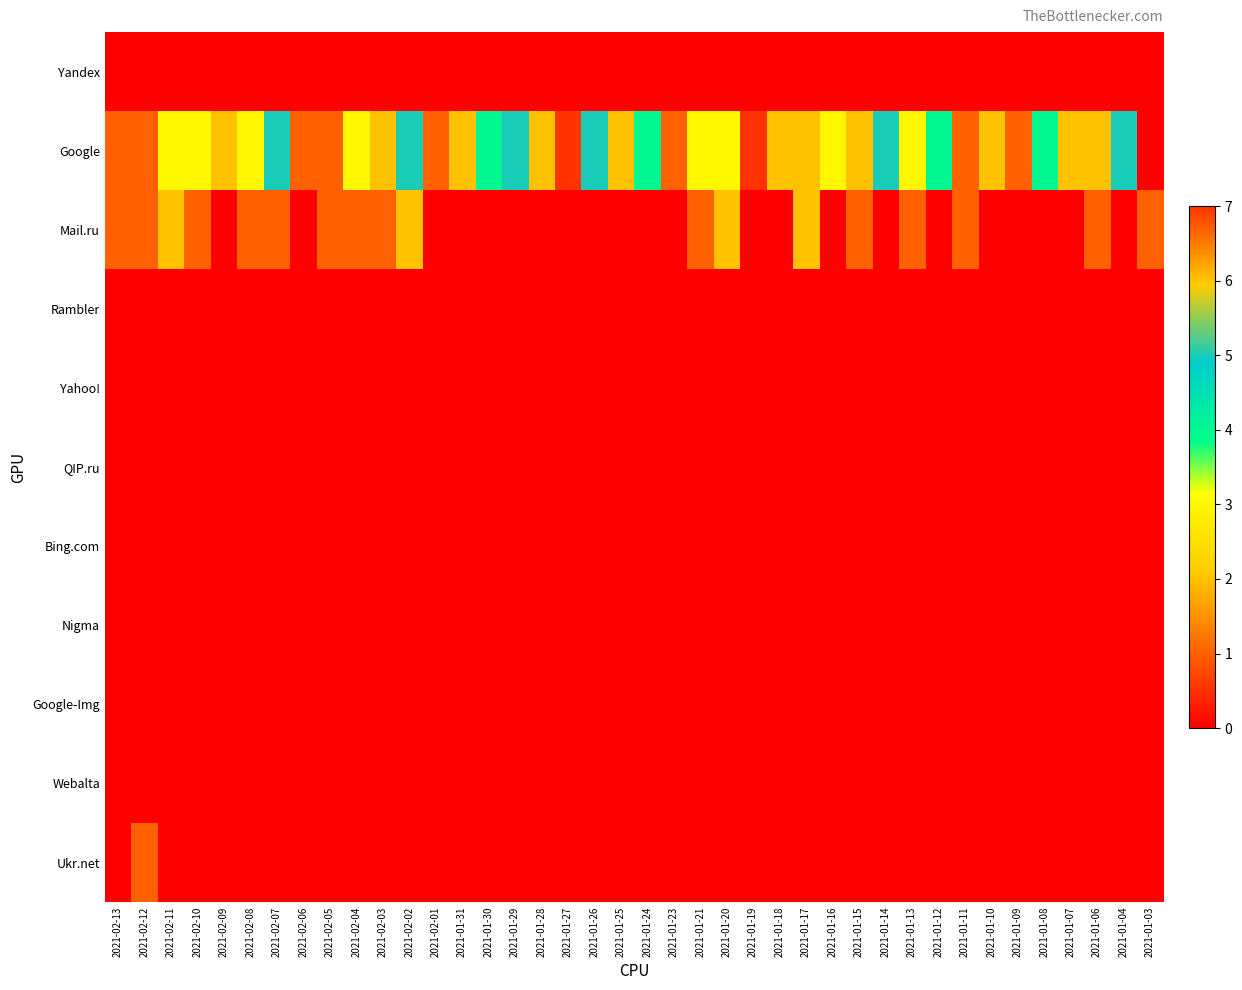

Reading left to right, what are all the values shown in this chart?

Yandex: 2021-02-13=0	2021-02-12=0	2021-02-11=0	2021-02-10=0	2021-02-09=0	2021-02-08=0	2021-02-07=0	2021-02-06=0	2021-02-05=0	2021-02-04=0	2021-02-03=0	2021-02-02=0	2021-02-01=0	2021-01-31=0	2021-01-30=0	2021-01-29=0	2021-01-28=0	2021-01-27=0	2021-01-26=0	2021-01-25=0	2021-01-24=0	2021-01-23=0	2021-01-21=0	2021-01-20=0	2021-01-19=0	2021-01-18=0	2021-01-17=0	2021-01-16=0	2021-01-15=0	2021-01-14=0	2021-01-13=0	2021-01-12=0	2021-01-11=0	2021-01-10=0	2021-01-09=0	2021-01-08=0	2021-01-07=0	2021-01-06=0	2021-01-04=0	2021-01-03=0
Google: 2021-02-13=1	2021-02-12=1	2021-02-11=3	2021-02-10=3	2021-02-09=2	2021-02-08=3	2021-02-07=5	2021-02-06=1	2021-02-05=1	2021-02-04=3	2021-02-03=2	2021-02-02=5	2021-02-01=1	2021-01-31=2	2021-01-30=4	2021-01-29=5	2021-01-28=2	2021-01-27=7	2021-01-26=5	2021-01-25=2	2021-01-24=4	2021-01-23=1	2021-01-21=3	2021-01-20=3	2021-01-19=7	2021-01-18=2	2021-01-17=2	2021-01-16=3	2021-01-15=2	2021-01-14=5	2021-01-13=3	2021-01-12=4	2021-01-11=1	2021-01-10=2	2021-01-09=1	2021-01-08=4	2021-01-07=2	2021-01-06=2	2021-01-04=5	2021-01-03=0
Mail.ru: 2021-02-13=1	2021-02-12=1	2021-02-11=2	2021-02-10=1	2021-02-09=0	2021-02-08=1	2021-02-07=1	2021-02-06=0	2021-02-05=1	2021-02-04=1	2021-02-03=1	2021-02-02=2	2021-02-01=0	2021-01-31=0	2021-01-30=0	2021-01-29=0	2021-01-28=0	2021-01-27=0	2021-01-26=0	2021-01-25=0	2021-01-24=0	2021-01-23=0	2021-01-21=1	2021-01-20=2	2021-01-19=0	2021-01-18=0	2021-01-17=2	2021-01-16=0	2021-01-15=1	2021-01-14=0	2021-01-13=1	2021-01-12=0	2021-01-11=1	2021-01-10=0	2021-01-09=0	2021-01-08=0	2021-01-07=0	2021-01-06=1	2021-01-04=0	2021-01-03=1
Rambler: 2021-02-13=0	2021-02-12=0	2021-02-11=0	2021-02-10=0	2021-02-09=0	2021-02-08=0	2021-02-07=0	2021-02-06=0	2021-02-05=0	2021-02-04=0	2021-02-03=0	2021-02-02=0	2021-02-01=0	2021-01-31=0	2021-01-30=0	2021-01-29=0	2021-01-28=0	2021-01-27=0	2021-01-26=0	2021-01-25=0	2021-01-24=0	2021-01-23=0	2021-01-21=0	2021-01-20=0	2021-01-19=0	2021-01-18=0	2021-01-17=0	2021-01-16=0	2021-01-15=0	2021-01-14=0	2021-01-13=0	2021-01-12=0	2021-01-11=0	2021-01-10=0	2021-01-09=0	2021-01-08=0	2021-01-07=0	2021-01-06=0	2021-01-04=0	2021-01-03=0
Yahoo!: 2021-02-13=0	2021-02-12=0	2021-02-11=0	2021-02-10=0	2021-02-09=0	2021-02-08=0	2021-02-07=0	2021-02-06=0	2021-02-05=0	2021-02-04=0	2021-02-03=0	2021-02-02=0	2021-02-01=0	2021-01-31=0	2021-01-30=0	2021-01-29=0	2021-01-28=0	2021-01-27=0	2021-01-26=0	2021-01-25=0	2021-01-24=0	2021-01-23=0	2021-01-21=0	2021-01-20=0	2021-01-19=0	2021-01-18=0	2021-01-17=0	2021-01-16=0	2021-01-15=0	2021-01-14=0	2021-01-13=0	2021-01-12=0	2021-01-11=0	2021-01-10=0	2021-01-09=0	2021-01-08=0	2021-01-07=0	2021-01-06=0	2021-01-04=0	2021-01-03=0
QIP.ru: 2021-02-13=0	2021-02-12=0	2021-02-11=0	2021-02-10=0	2021-02-09=0	2021-02-08=0	2021-02-07=0	2021-02-06=0	2021-02-05=0	2021-02-04=0	2021-02-03=0	2021-02-02=0	2021-02-01=0	2021-01-31=0	2021-01-30=0	2021-01-29=0	2021-01-28=0	2021-01-27=0	2021-01-26=0	2021-01-25=0	2021-01-24=0	2021-01-23=0	2021-01-21=0	2021-01-20=0	2021-01-19=0	2021-01-18=0	2021-01-17=0	2021-01-16=0	2021-01-15=0	2021-01-14=0	2021-01-13=0	2021-01-12=0	2021-01-11=0	2021-01-10=0	2021-01-09=0	2021-01-08=0	2021-01-07=0	2021-01-06=0	2021-01-04=0	2021-01-03=0
Bing.com: 2021-02-13=0	2021-02-12=0	2021-02-11=0	2021-02-10=0	2021-02-09=0	2021-02-08=0	2021-02-07=0	2021-02-06=0	2021-02-05=0	2021-02-04=0	2021-02-03=0	2021-02-02=0	2021-02-01=0	2021-01-31=0	2021-01-30=0	2021-01-29=0	2021-01-28=0	2021-01-27=0	2021-01-26=0	2021-01-25=0	2021-01-24=0	2021-01-23=0	2021-01-21=0	2021-01-20=0	2021-01-19=0	2021-01-18=0	2021-01-17=0	2021-01-16=0	2021-01-15=0	2021-01-14=0	2021-01-13=0	2021-01-12=0	2021-01-11=0	2021-01-10=0	2021-01-09=0	2021-01-08=0	2021-01-07=0	2021-01-06=0	2021-01-04=0	2021-01-03=0
Nigma: 2021-02-13=0	2021-02-12=0	2021-02-11=0	2021-02-10=0	2021-02-09=0	2021-02-08=0	2021-02-07=0	2021-02-06=0	2021-02-05=0	2021-02-04=0	2021-02-03=0	2021-02-02=0	2021-02-01=0	2021-01-31=0	2021-01-30=0	2021-01-29=0	2021-01-28=0	2021-01-27=0	2021-01-26=0	2021-01-25=0	2021-01-24=0	2021-01-23=0	2021-01-21=0	2021-01-20=0	2021-01-19=0	2021-01-18=0	2021-01-17=0	2021-01-16=0	2021-01-15=0	2021-01-14=0	2021-01-13=0	2021-01-12=0	2021-01-11=0	2021-01-10=0	2021-01-09=0	2021-01-08=0	2021-01-07=0	2021-01-06=0	2021-01-04=0	2021-01-03=0
Google-Img: 2021-02-13=0	2021-02-12=0	2021-02-11=0	2021-02-10=0	2021-02-09=0	2021-02-08=0	2021-02-07=0	2021-02-06=0	2021-02-05=0	2021-02-04=0	2021-02-03=0	2021-02-02=0	2021-02-01=0	2021-01-31=0	2021-01-30=0	2021-01-29=0	2021-01-28=0	2021-01-27=0	2021-01-26=0	2021-01-25=0	2021-01-24=0	2021-01-23=0	2021-01-21=0	2021-01-20=0	2021-01-19=0	2021-01-18=0	2021-01-17=0	2021-01-16=0	2021-01-15=0	2021-01-14=0	2021-01-13=0	2021-01-12=0	2021-01-11=0	2021-01-10=0	2021-01-09=0	2021-01-08=0	2021-01-07=0	2021-01-06=0	2021-01-04=0	2021-01-03=0
Webalta: 2021-02-13=0	2021-02-12=0	2021-02-11=0	2021-02-10=0	2021-02-09=0	2021-02-08=0	2021-02-07=0	2021-02-06=0	2021-02-05=0	2021-02-04=0	2021-02-03=0	2021-02-02=0	2021-02-01=0	2021-01-31=0	2021-01-30=0	2021-01-29=0	2021-01-28=0	2021-01-27=0	2021-01-26=0	2021-01-25=0	2021-01-24=0	2021-01-23=0	2021-01-21=0	2021-01-20=0	2021-01-19=0	2021-01-18=0	2021-01-17=0	2021-01-16=0	2021-01-15=0	2021-01-14=0	2021-01-13=0	2021-01-12=0	2021-01-11=0	2021-01-10=0	2021-01-09=0	2021-01-08=0	2021-01-07=0	2021-01-06=0	2021-01-04=0	2021-01-03=0
Ukr.net: 2021-02-13=0	2021-02-12=1	2021-02-11=0	2021-02-10=0	2021-02-09=0	2021-02-08=0	2021-02-07=0	2021-02-06=0	2021-02-05=0	2021-02-04=0	2021-02-03=0	2021-02-02=0	2021-02-01=0	2021-01-31=0	2021-01-30=0	2021-01-29=0	2021-01-28=0	2021-01-27=0	2021-01-26=0	2021-01-25=0	2021-01-24=0	2021-01-23=0	2021-01-21=0	2021-01-20=0	2021-01-19=0	2021-01-18=0	2021-01-17=0	2021-01-16=0	2021-01-15=0	2021-01-14=0	2021-01-13=0	2021-01-12=0	2021-01-11=0	2021-01-10=0	2021-01-09=0	2021-01-08=0	2021-01-07=0	2021-01-06=0	2021-01-04=0	2021-01-03=0